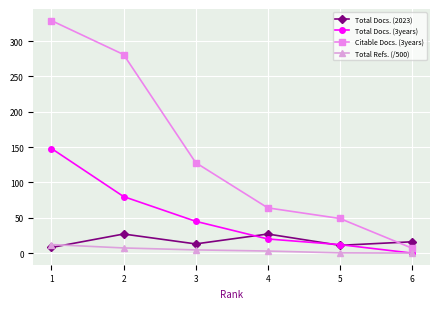

After their last crossing, which series has the higher values: Total Docs. (3years) or Total Docs. (2023)?

Total Docs. (2023)